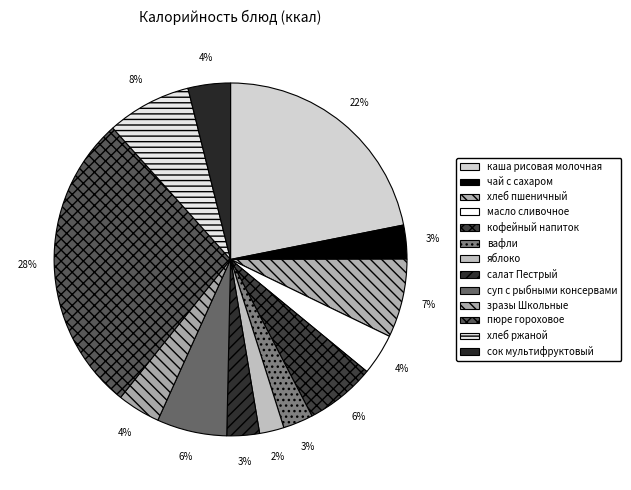

To the nearest percent, what is the average slice percentage?

8%